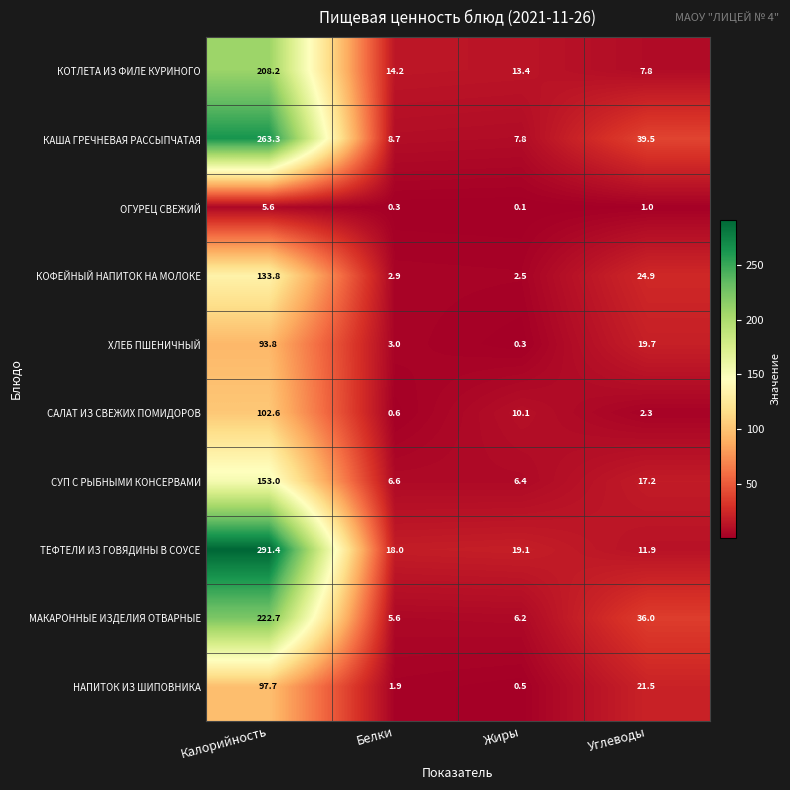

Which series has the largest range (max minus min)?

ТЕФТЕЛИ ИЗ ГОВЯДИНЫ В СОУСЕ